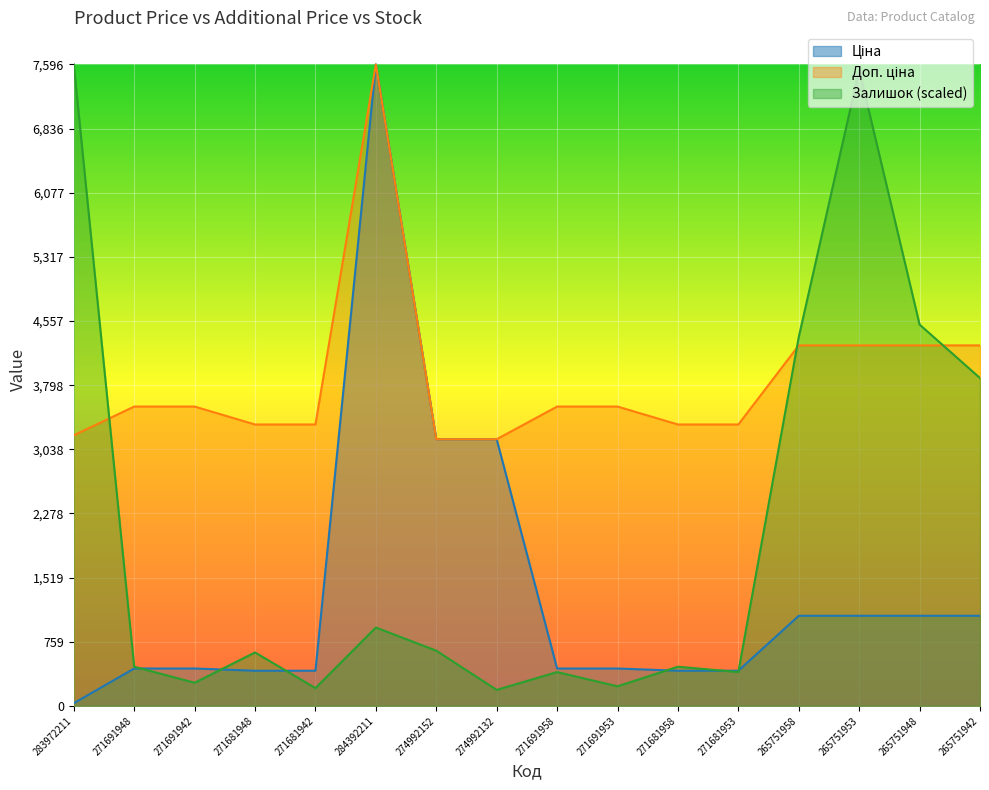

What is the label of the 4th point from the left?

271681948